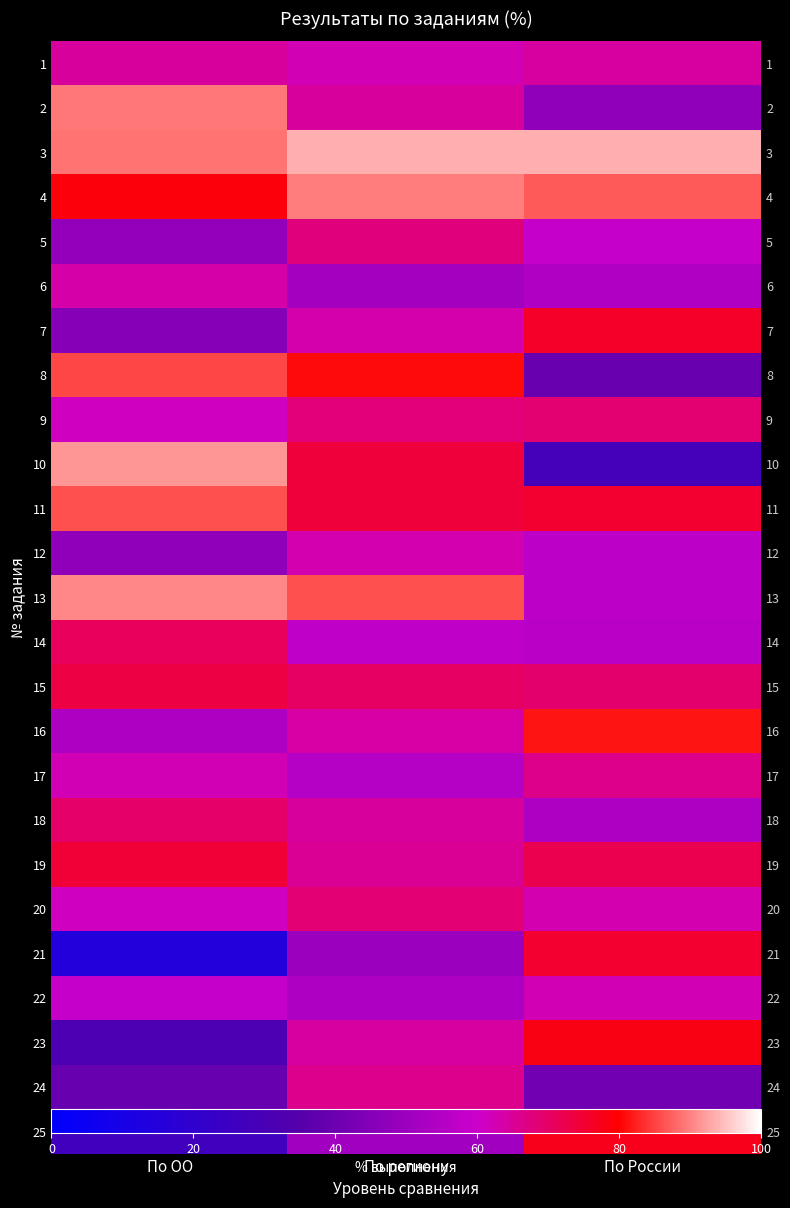

Is the value of 6 at По России greater than the value of 1 at По ОО?

No